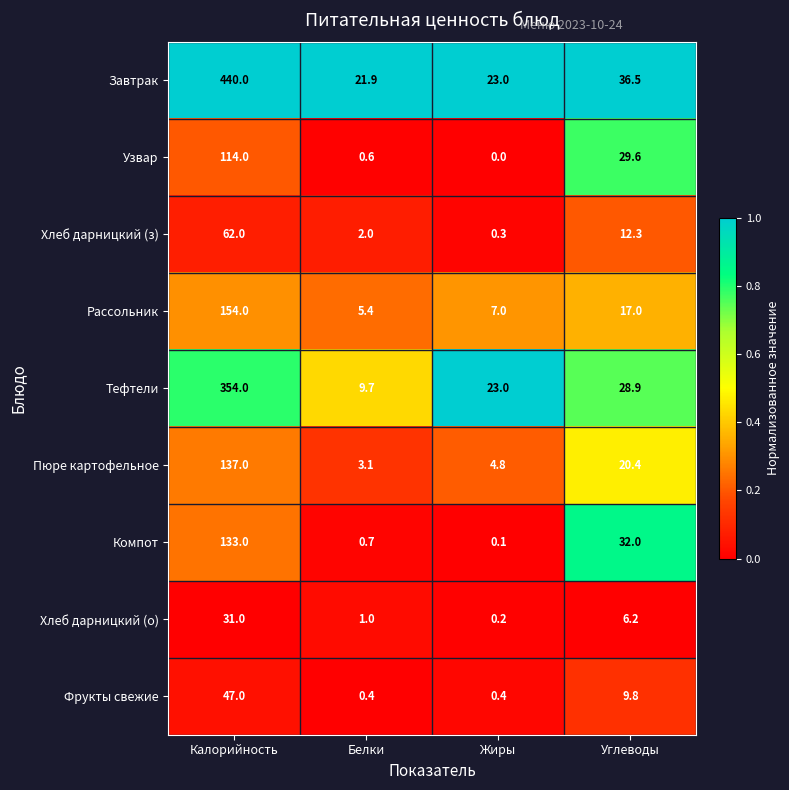

True or false: Компот has a value of 32.0 at Углеводы.

True